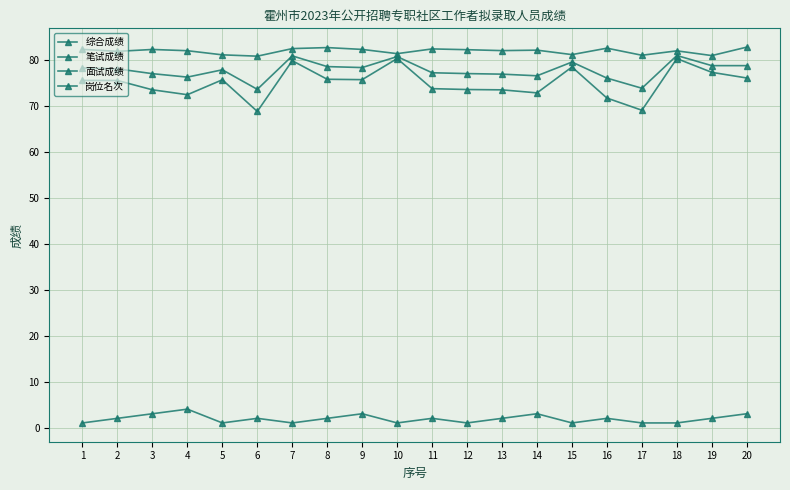

Which category has the highest value in the 面试成绩 series?

20